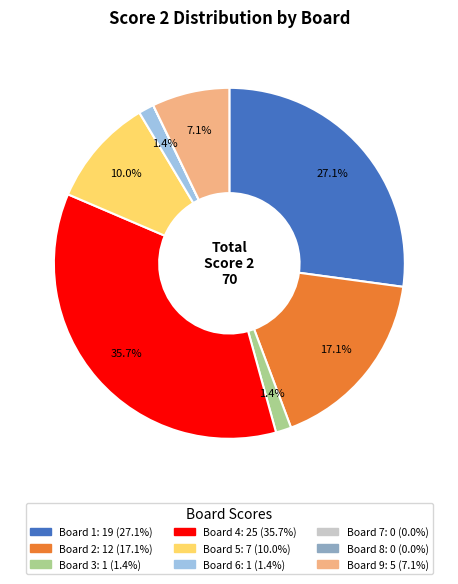

Which category has the biggest portion of the pie?

Board 4